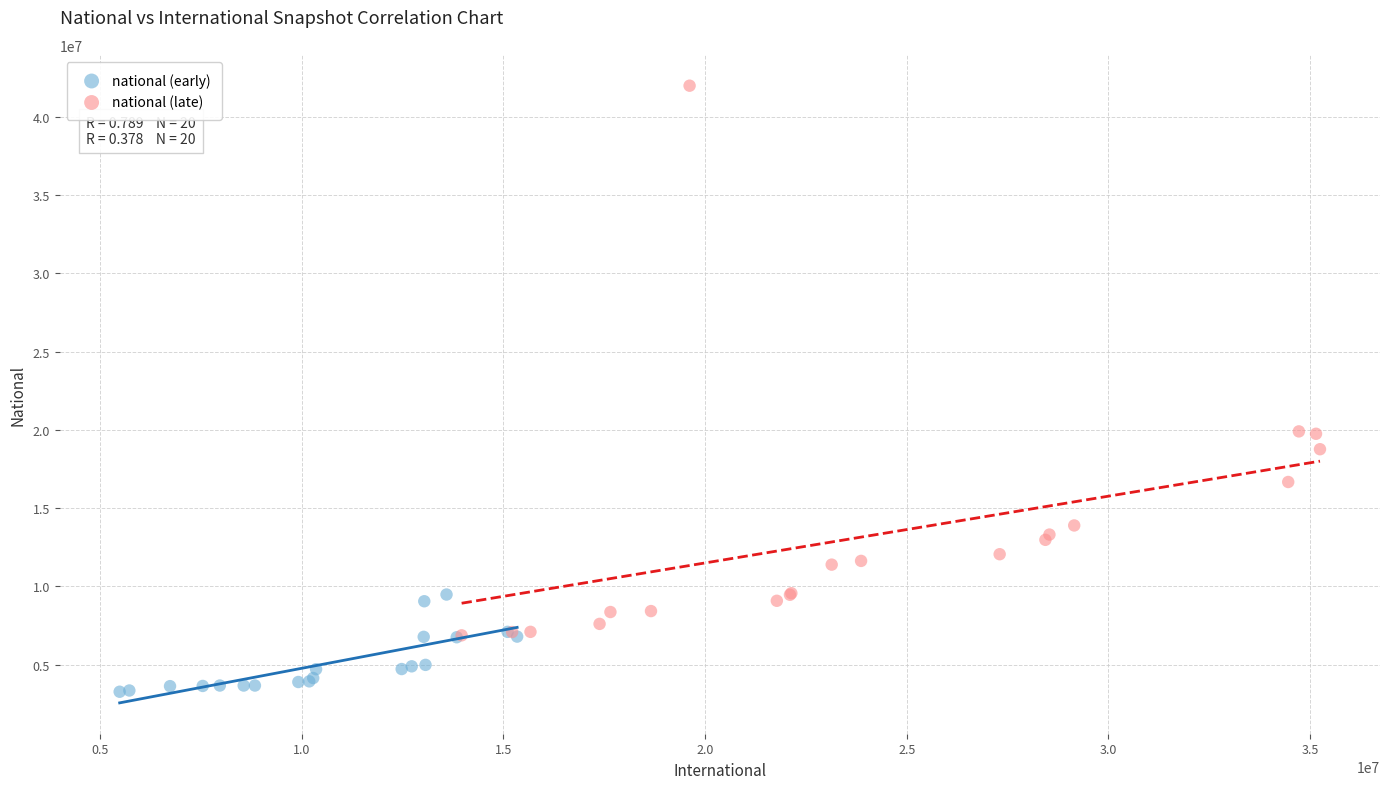

Which series has the largest Y range (max minus min)?

national (late)